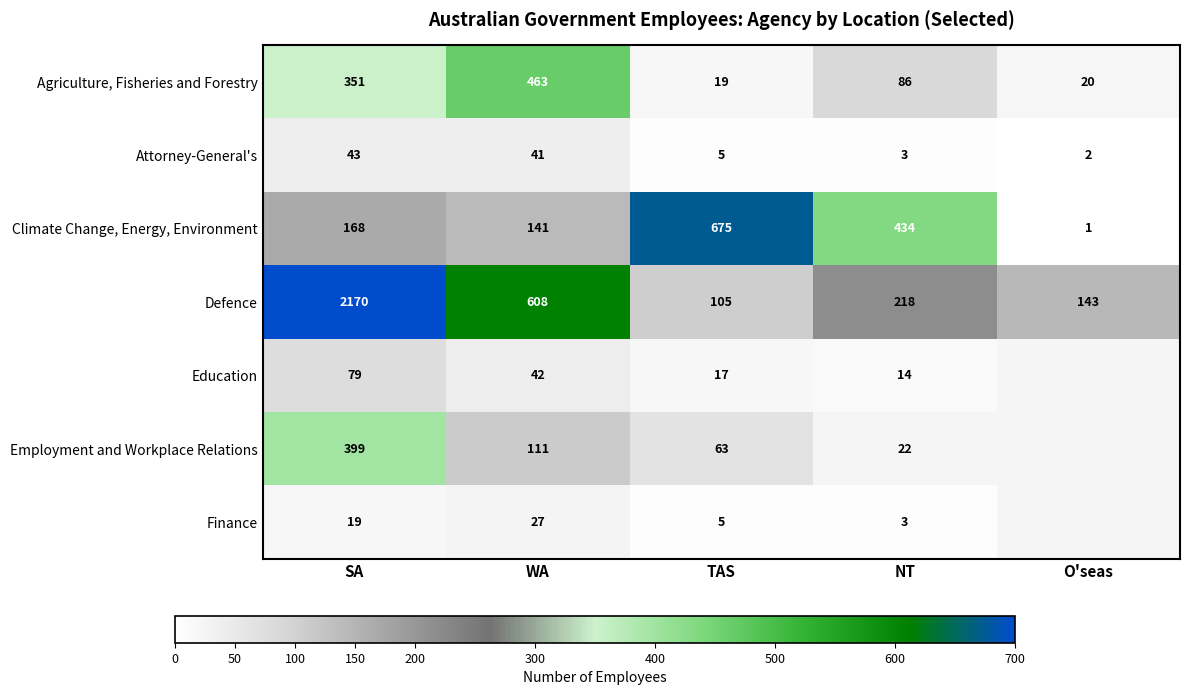

What is the difference between the highest and lowest values at TAS?

670